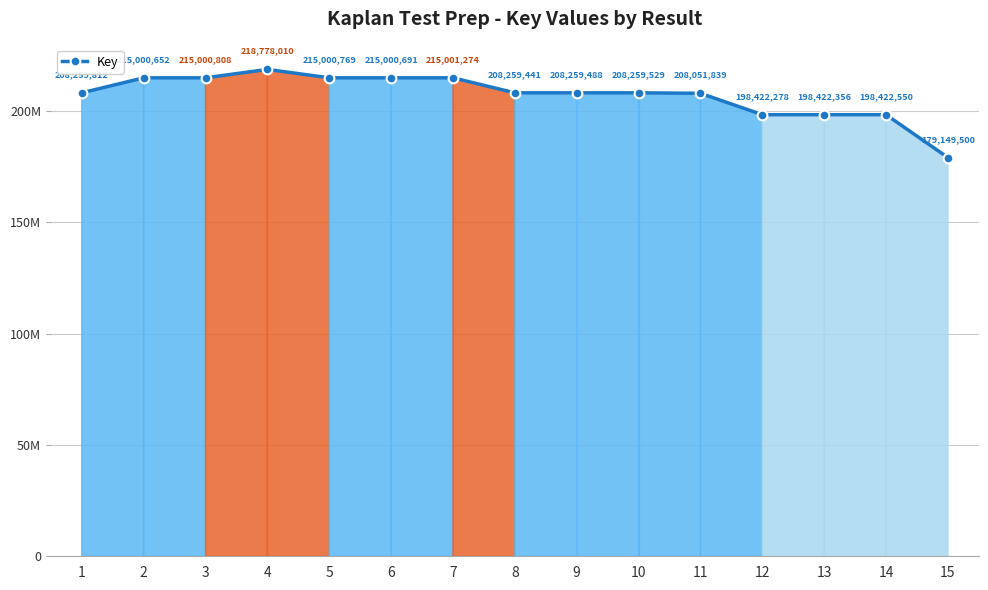

Which has a higher value, 5 or 4?

4